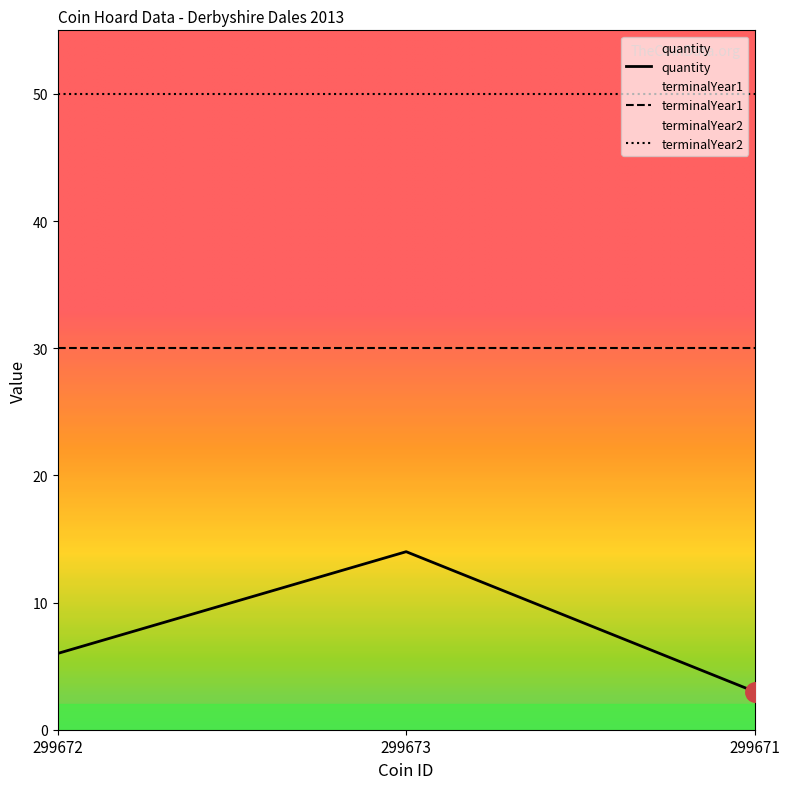

Between 299671 and 299672, which is larger?

299672